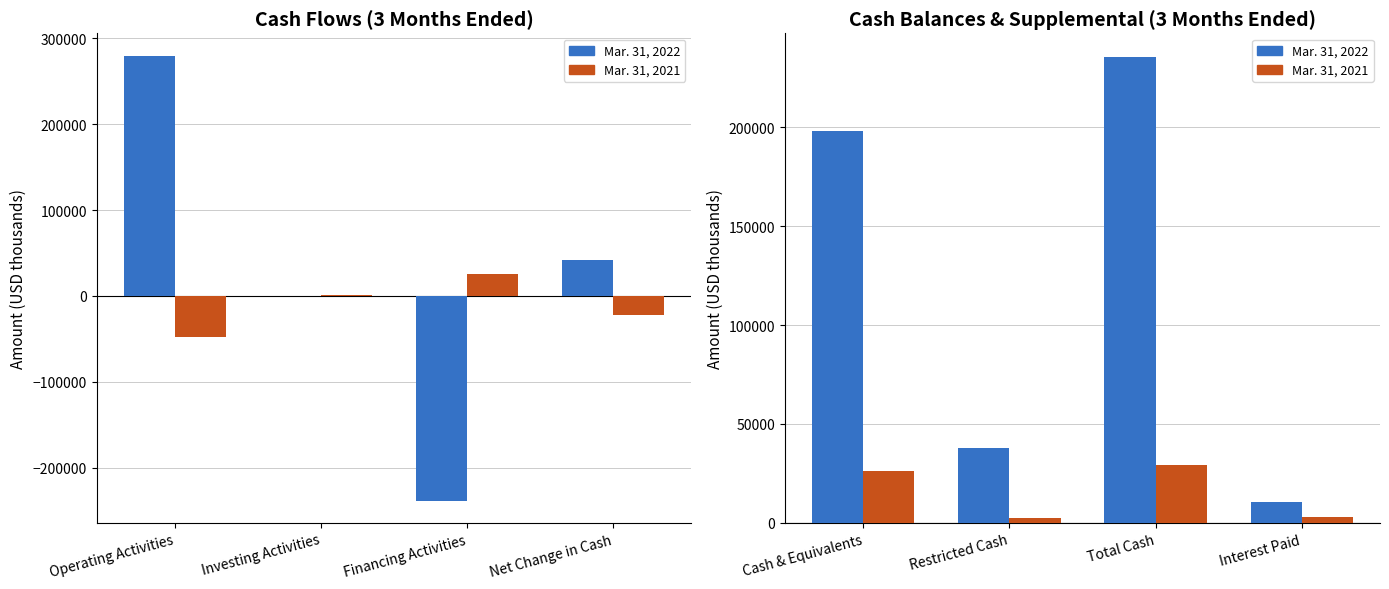

At how many categories does at least one series exceed 129042?

2